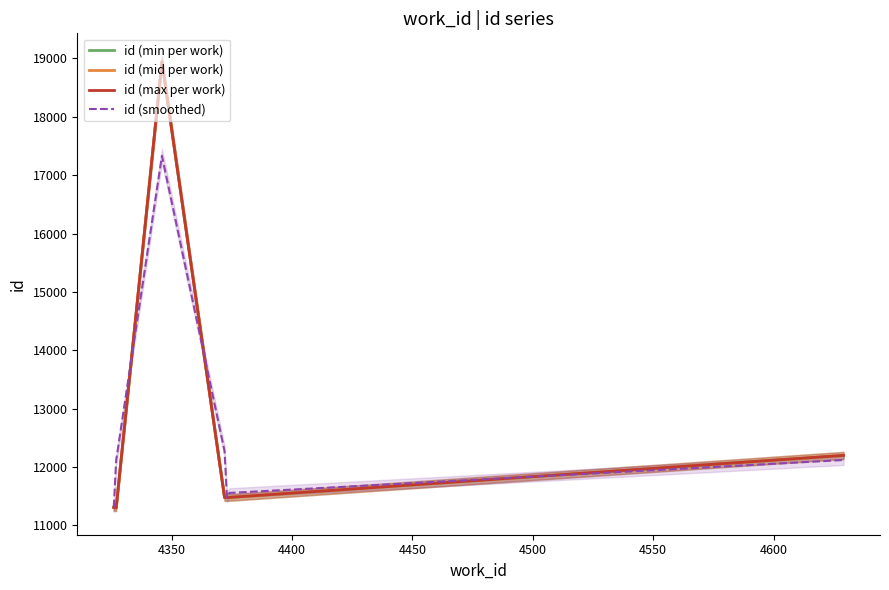

What is the maximum value for id (max per work)?

18943.0